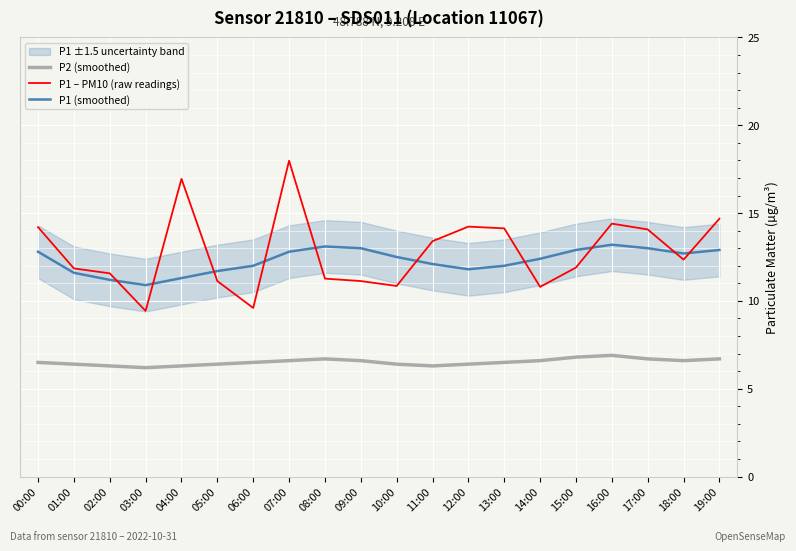

What is the sum of the P2 (smoothed) values at 07:00 and 10:00?

13.0